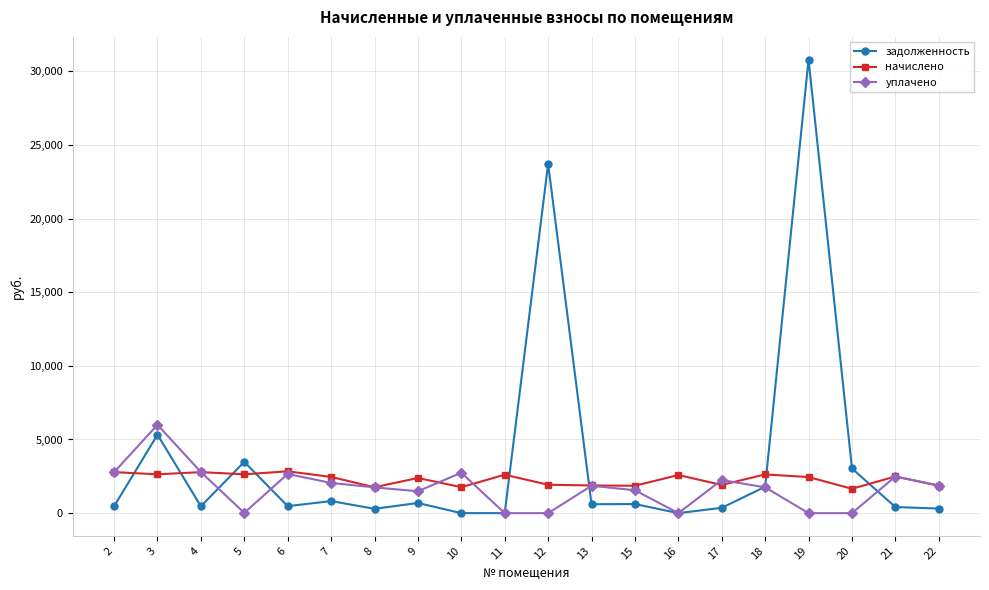

The value of уплачено at 18 is 1752.0. True or false?

True